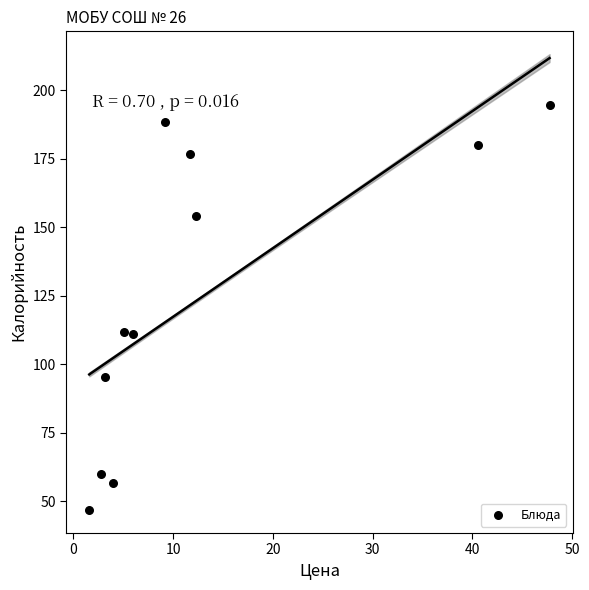

What is the average X value?

13.1